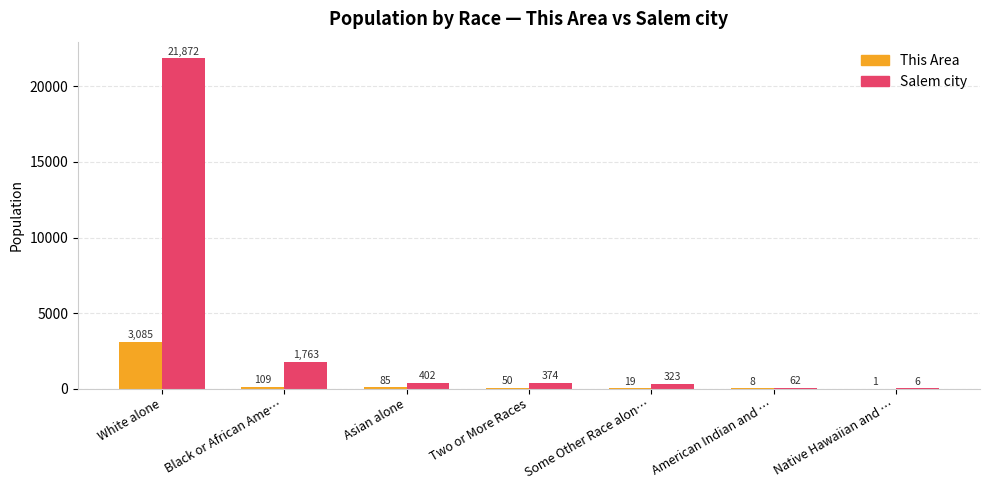

Which series changed the most between Black or African Ame… and American Indian and …?

Salem city